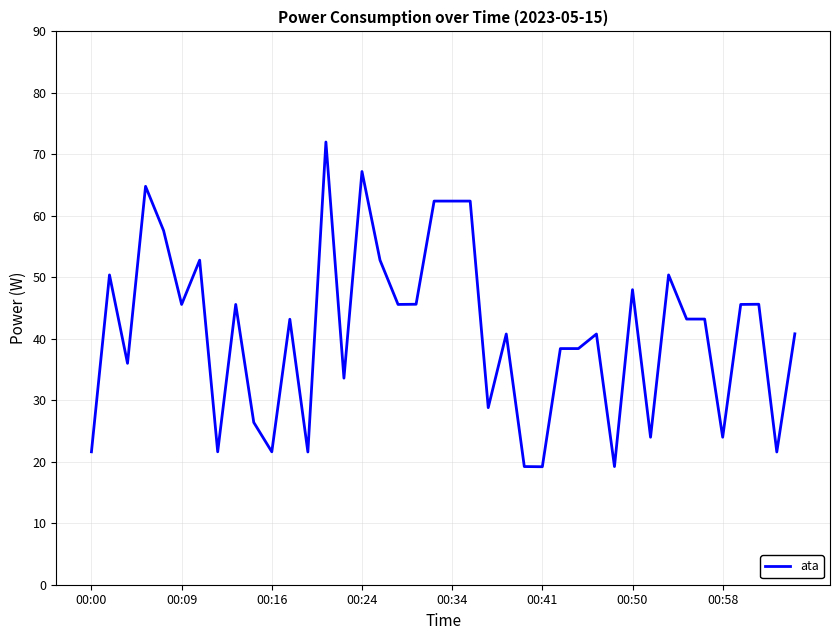

What is the smallest value displayed?

19.2